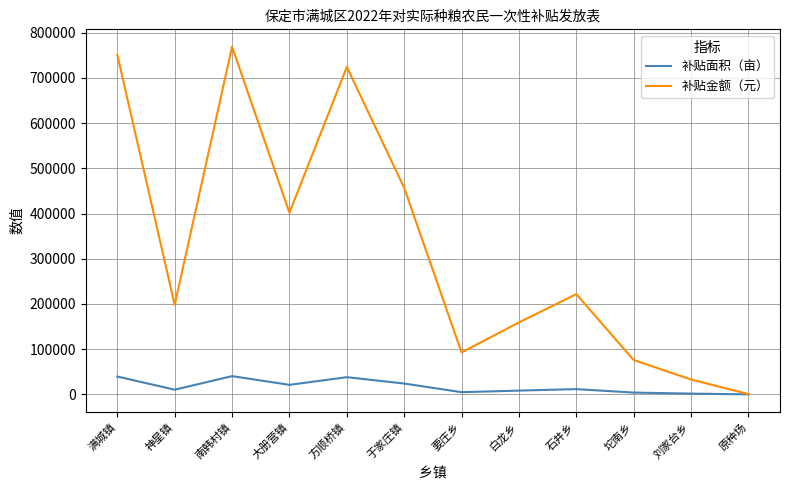

What is the approximate value of 补贴面积（亩） at 要庄乡?

4872.3